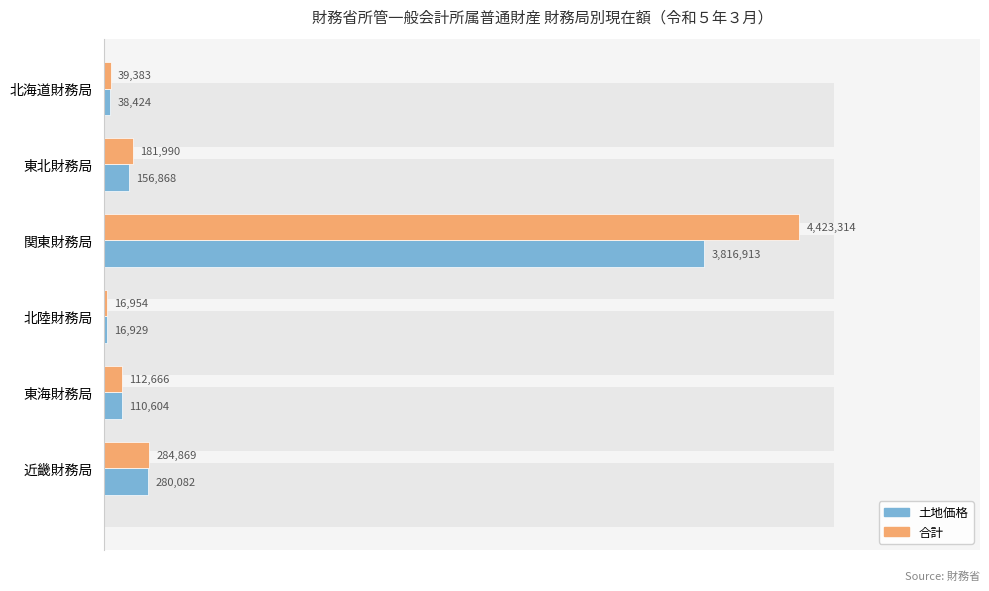

Is it true that 合計 equals 6193737 at 関東財務局?

False